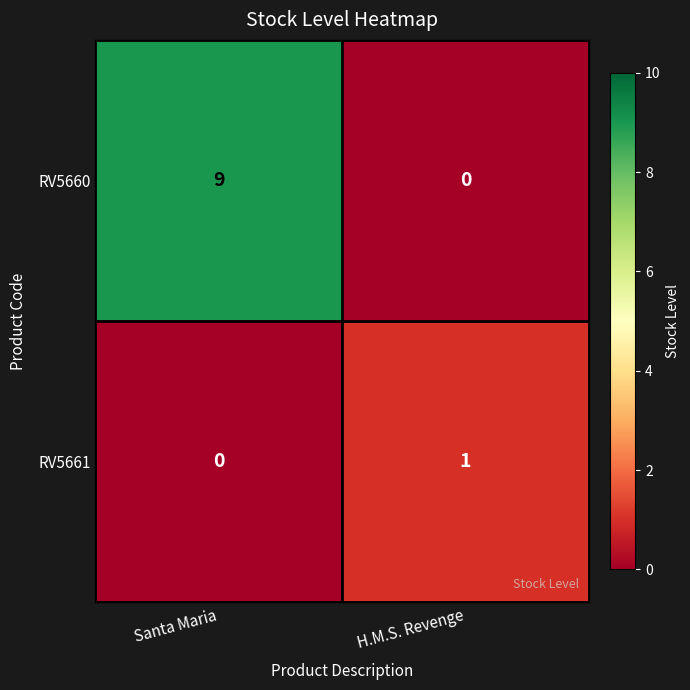

Which series has the largest range (max minus min)?

RV5660